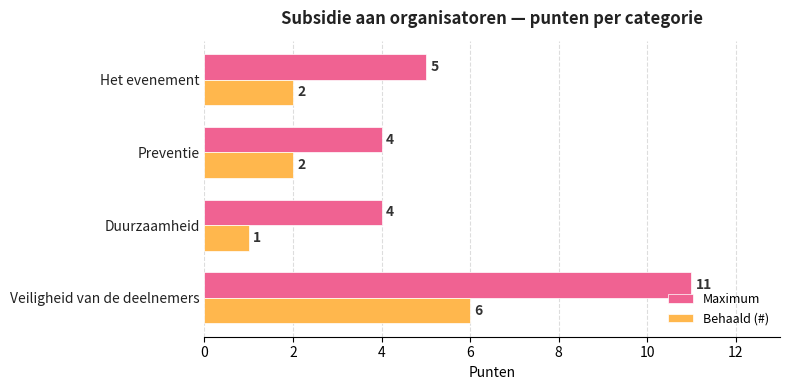

Is it true that Maximum equals 5 at Veiligheid van de deelnemers?

False